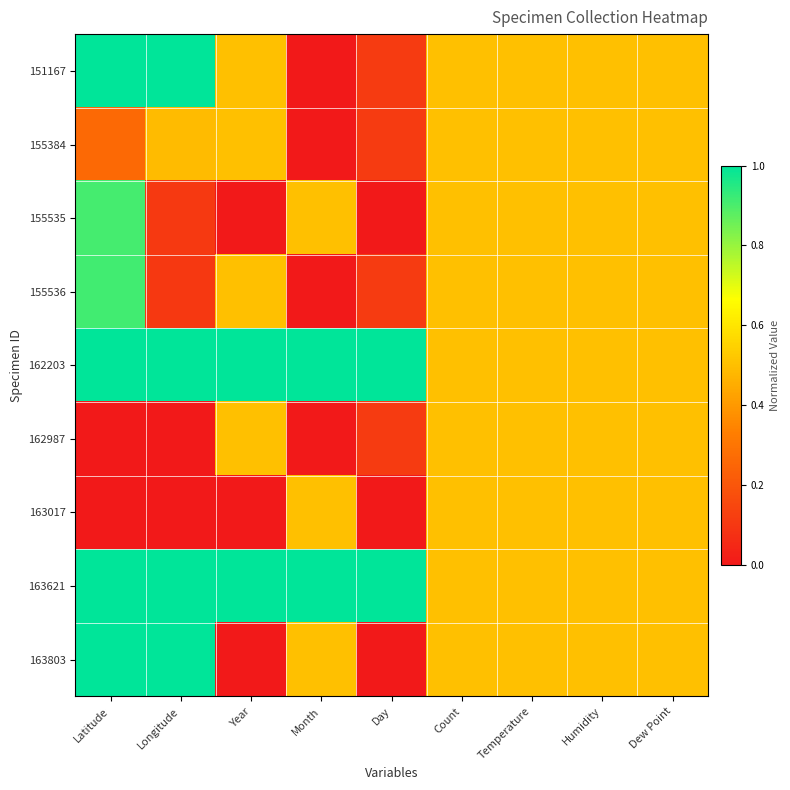

Reading right to left, list all the values displayed in this chart.

151167: Dew Point=0.5	Humidity=0.5	Temperature=0.5	Count=0.5	Day=0.1	Month=0.0	Year=0.5	Longitude=1.0	Latitude=1.0
155384: Dew Point=0.5	Humidity=0.5	Temperature=0.5	Count=0.5	Day=0.1	Month=0.0	Year=0.5	Longitude=0.5	Latitude=0.3
155535: Dew Point=0.5	Humidity=0.5	Temperature=0.5	Count=0.5	Day=0.0	Month=0.5	Year=0.0	Longitude=0.1	Latitude=0.9
155536: Dew Point=0.5	Humidity=0.5	Temperature=0.5	Count=0.5	Day=0.1	Month=0.0	Year=0.5	Longitude=0.1	Latitude=0.9
162203: Dew Point=0.5	Humidity=0.5	Temperature=0.5	Count=0.5	Day=1.0	Month=1.0	Year=1.0	Longitude=1.0	Latitude=1.0
162987: Dew Point=0.5	Humidity=0.5	Temperature=0.5	Count=0.5	Day=0.1	Month=0.0	Year=0.5	Longitude=0.0	Latitude=0.0
163017: Dew Point=0.5	Humidity=0.5	Temperature=0.5	Count=0.5	Day=0.0	Month=0.5	Year=0.0	Longitude=0.0	Latitude=0.0
163621: Dew Point=0.5	Humidity=0.5	Temperature=0.5	Count=0.5	Day=1.0	Month=1.0	Year=1.0	Longitude=1.0	Latitude=1.0
163803: Dew Point=0.5	Humidity=0.5	Temperature=0.5	Count=0.5	Day=0.0	Month=0.5	Year=0.0	Longitude=1.0	Latitude=1.0